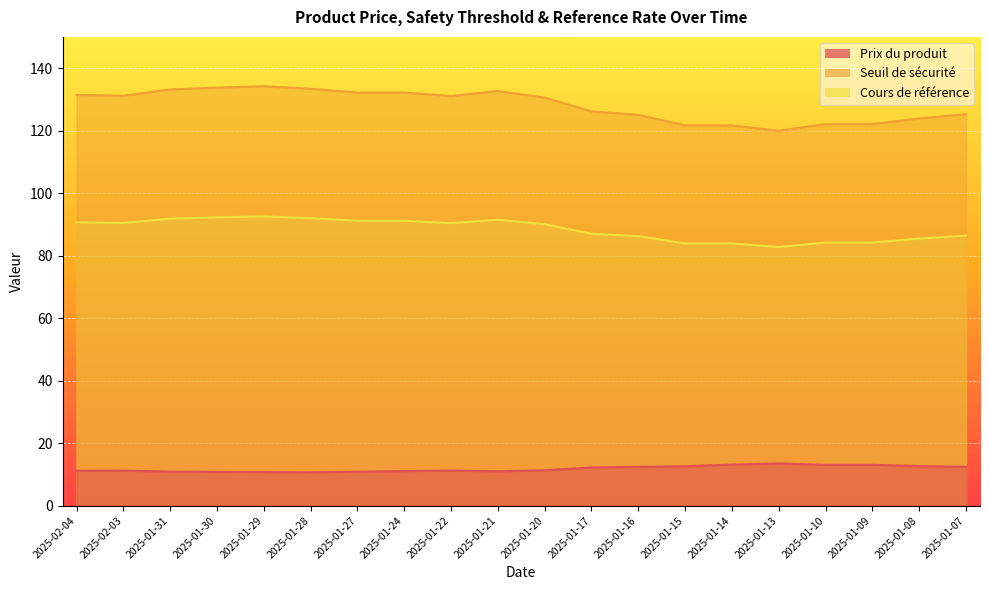

True or false: Cours de référence and Seuil de sécurité intersect in this chart.

False